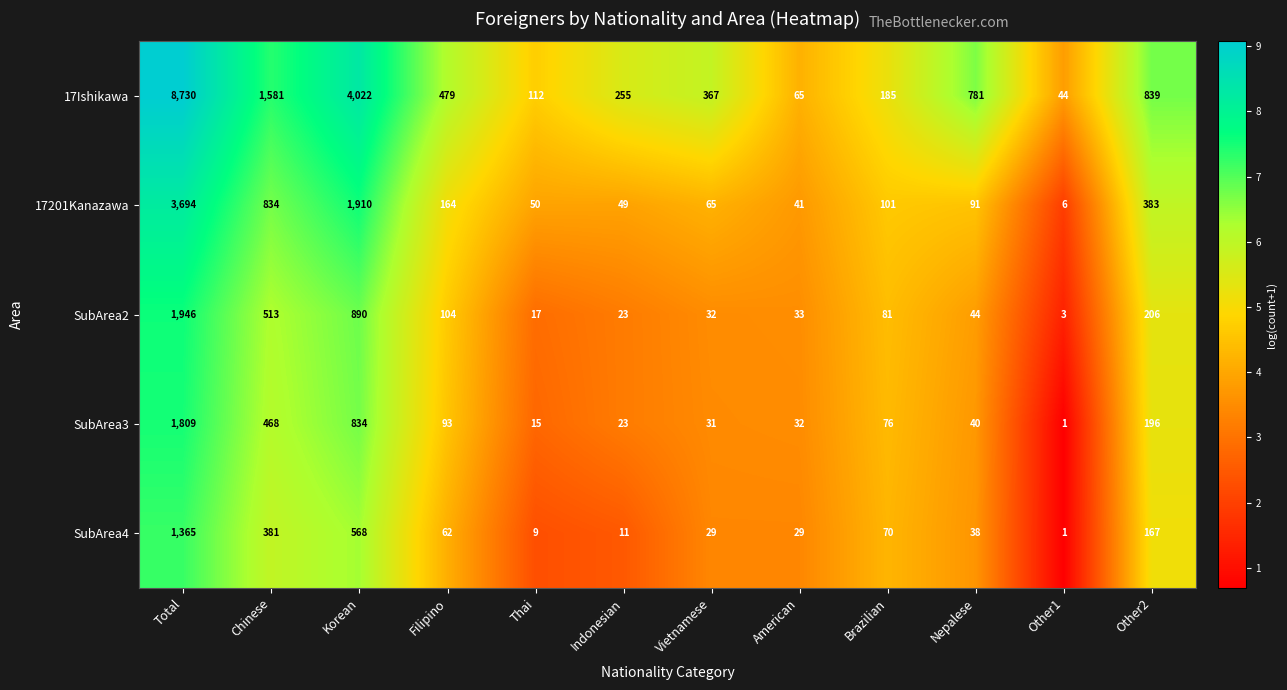

Where does the SubArea2 series first go above 81?

Total